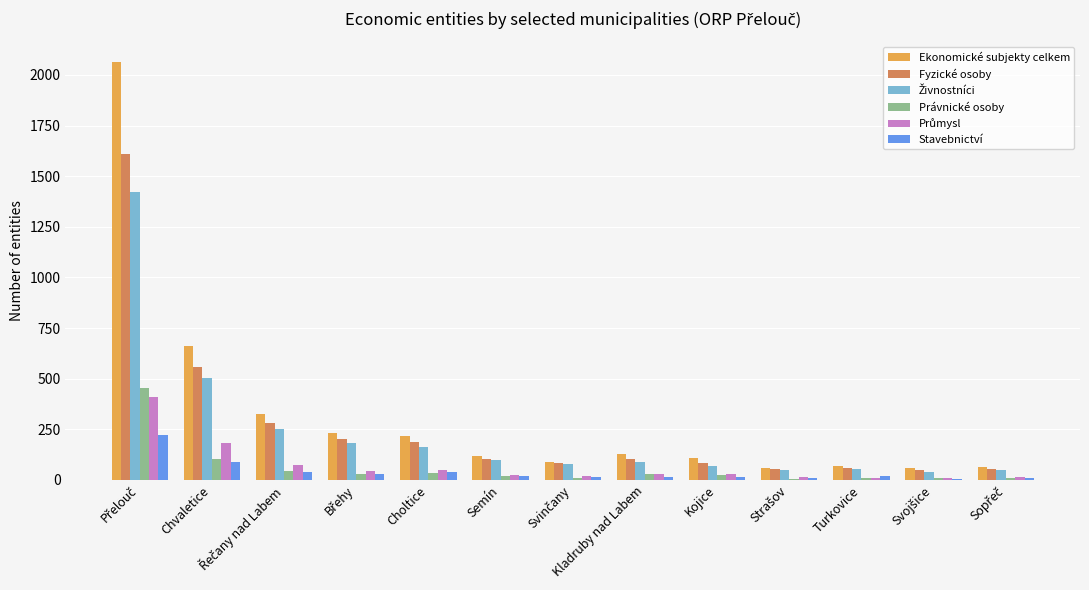

What is the sum of all Fyzické osoby values?

3424